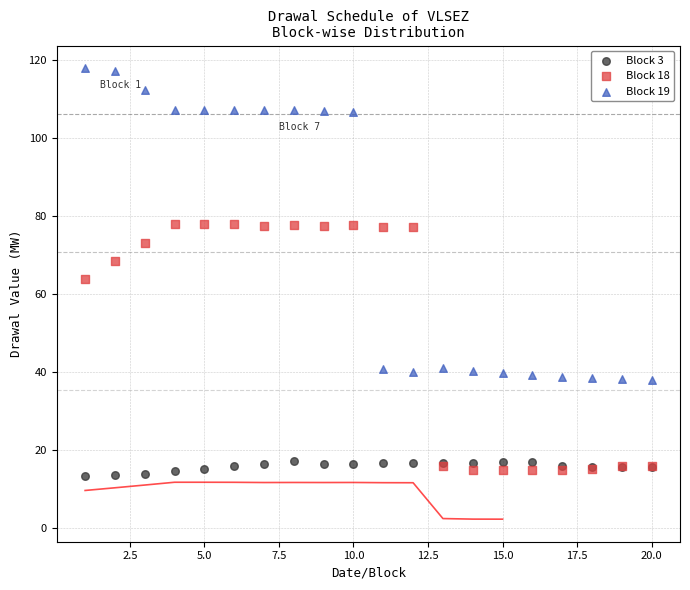

Which series has the largest Y range (max minus min)?

Block 19